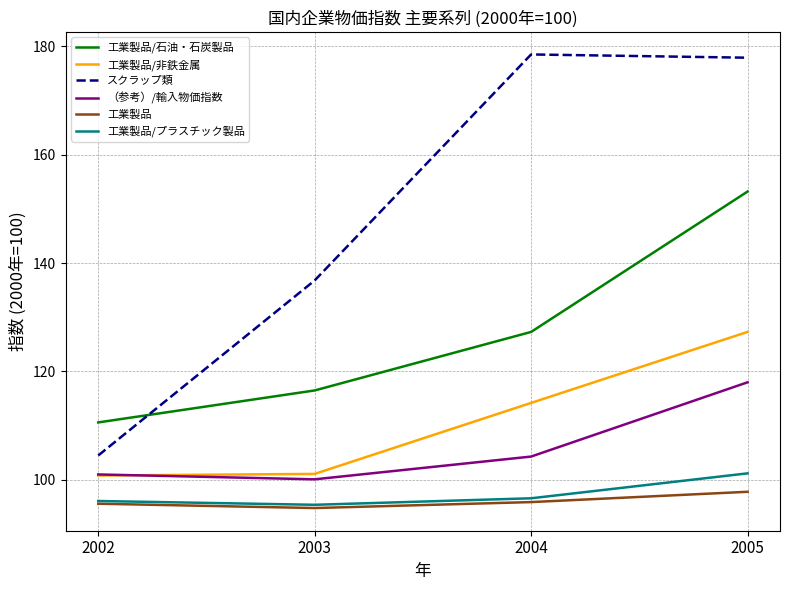

Which series changed the most between 2004 and 2005?

工業製品/石油・石炭製品